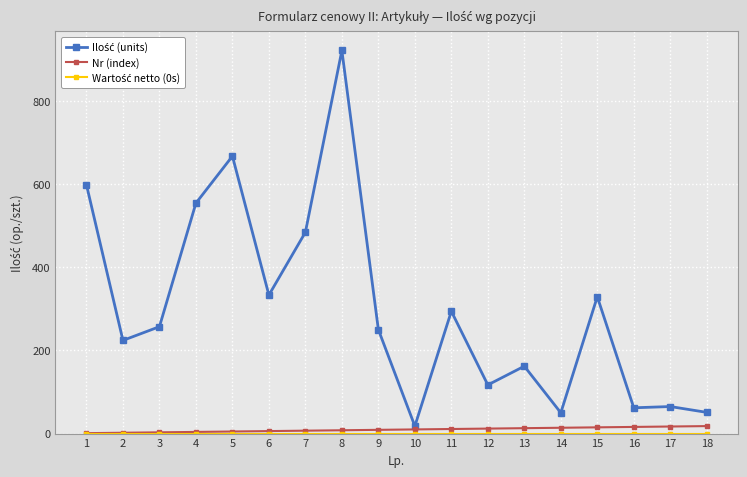

At which category does the chart reach its peak across all series?

8